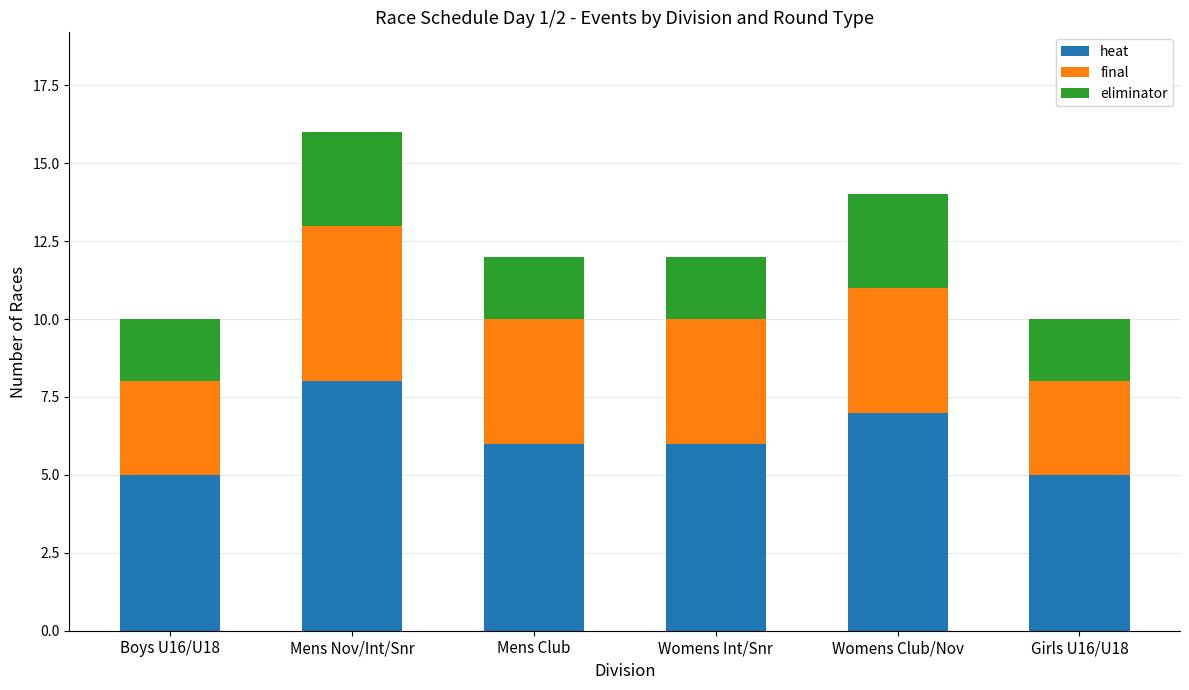

What is the maximum value for heat?

8